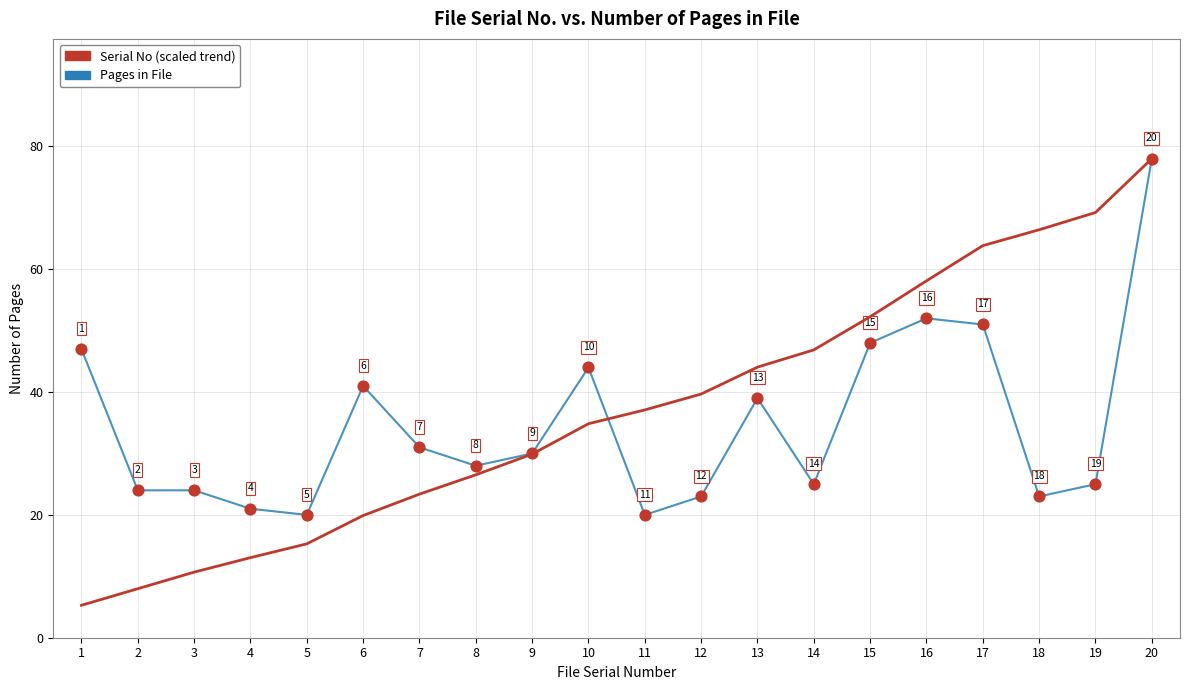

Which series has the largest total across all categories?

Serial No (scaled trend)